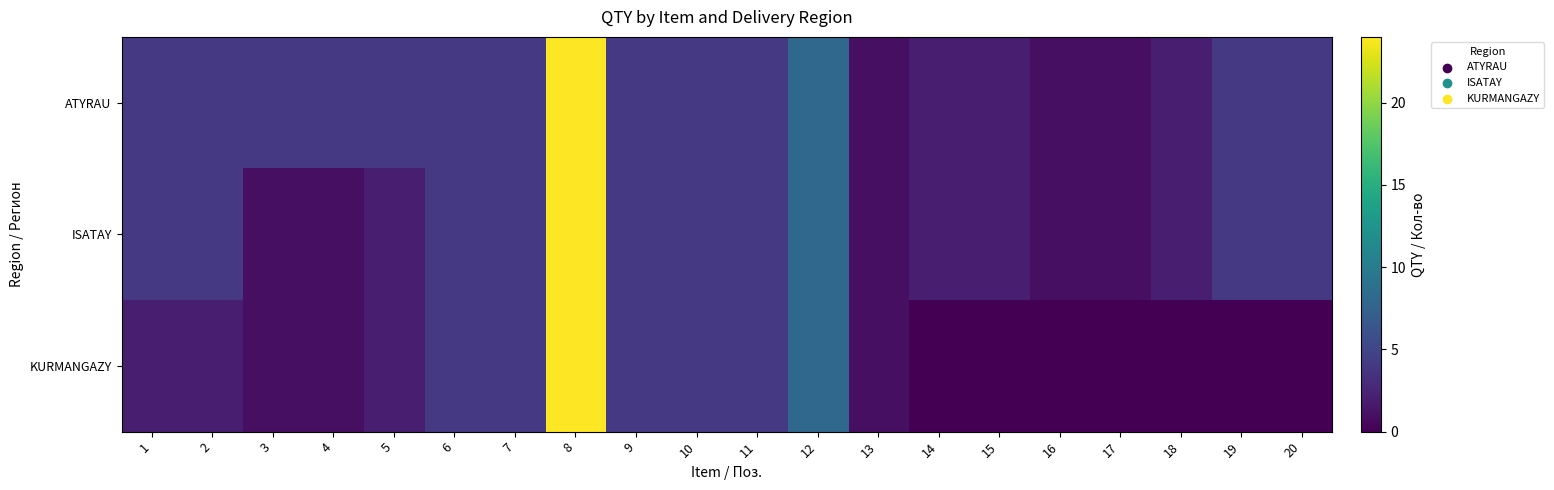

Between 4 and 14, which series saw the biggest shift?

ATYRAU